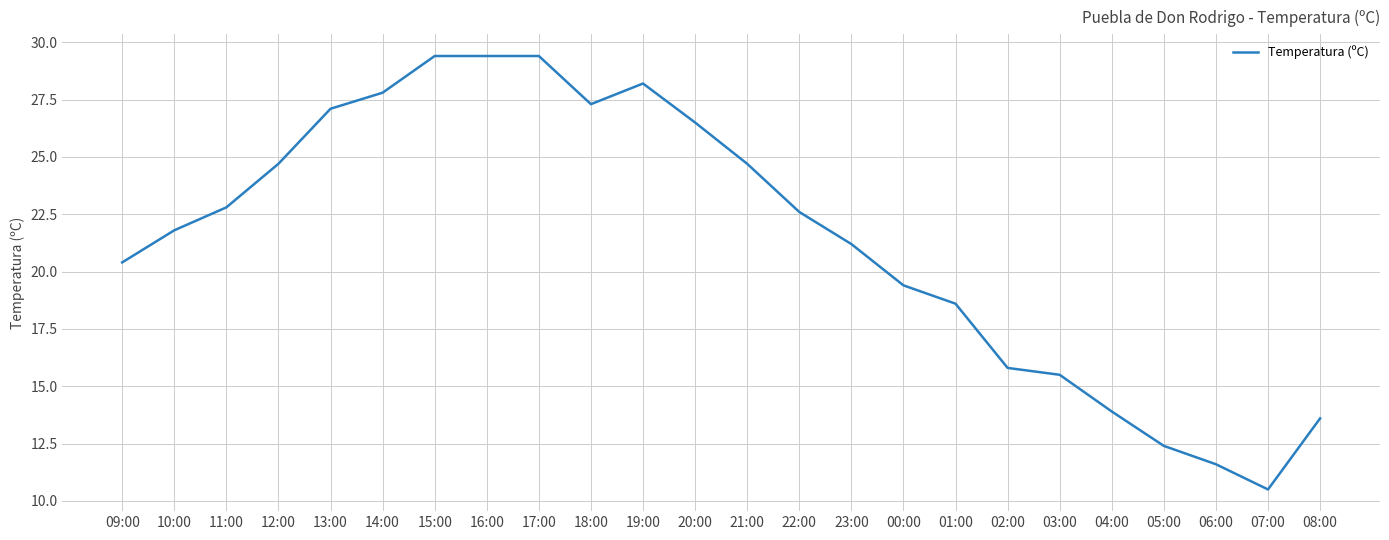

What position from the right is 20:00?

13